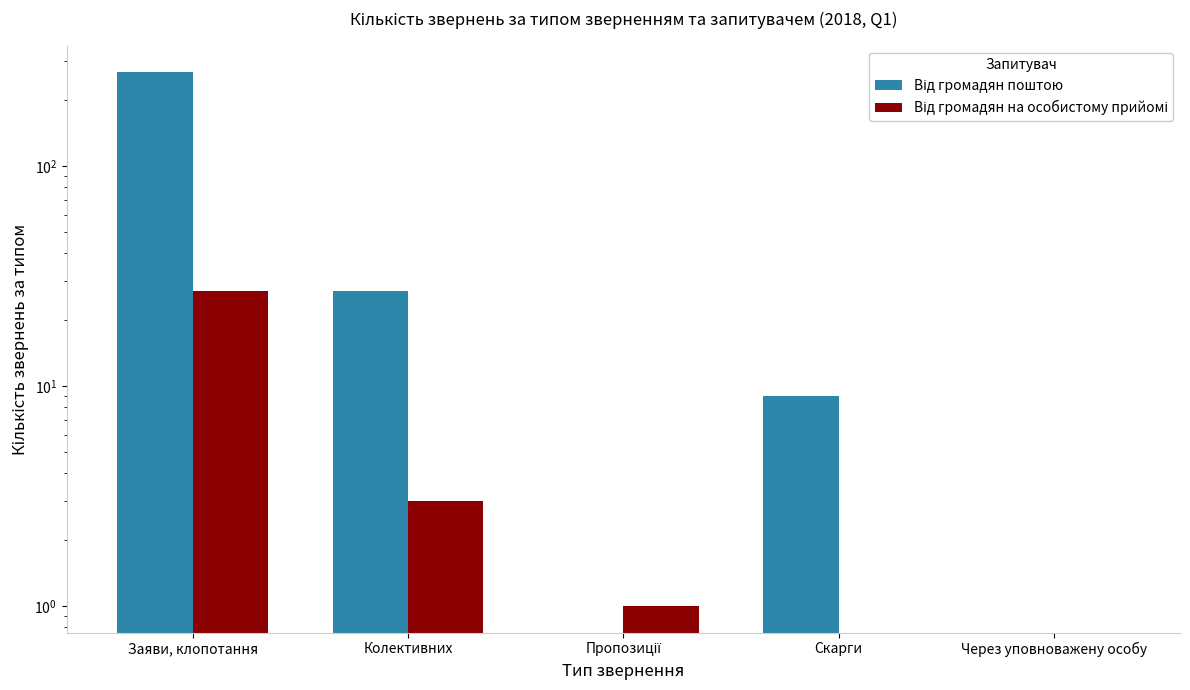

List the series in order of their overall mean, highest first.

Від громадян поштою, Від громадян на особистому прийомі